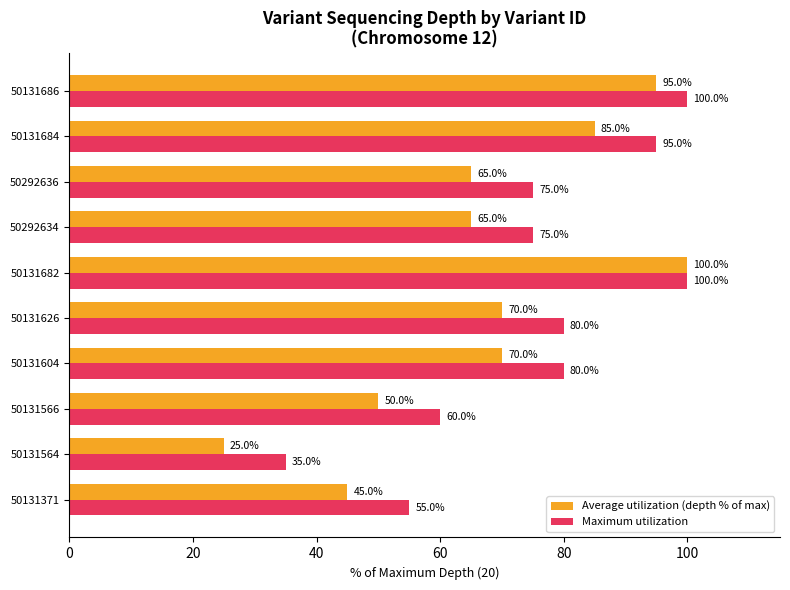

Which series has the largest range (max minus min)?

Average utilization (depth % of max)